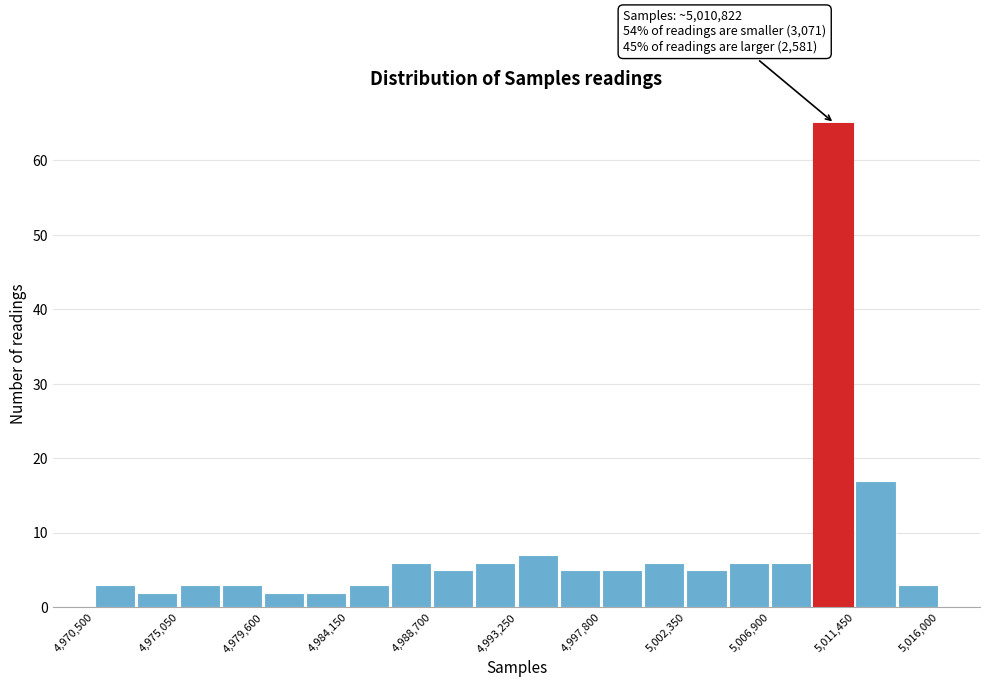

Over which range of the x-axis is the bar tallest?

5009000 to 5011500